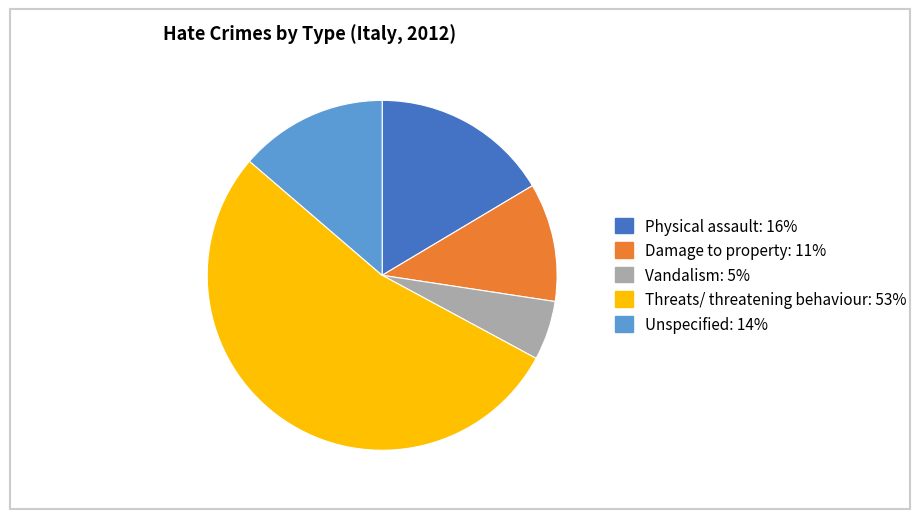

Combined, do Vandalism and Physical assault account for over 50%?

No